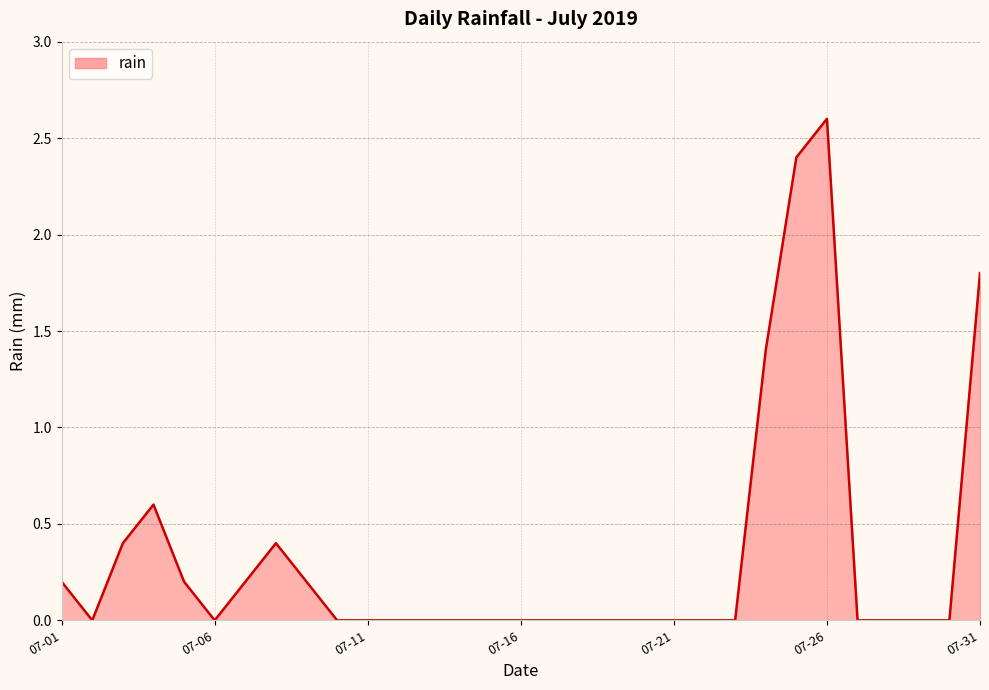

What is the difference between the maximum and minimum values?

2.6